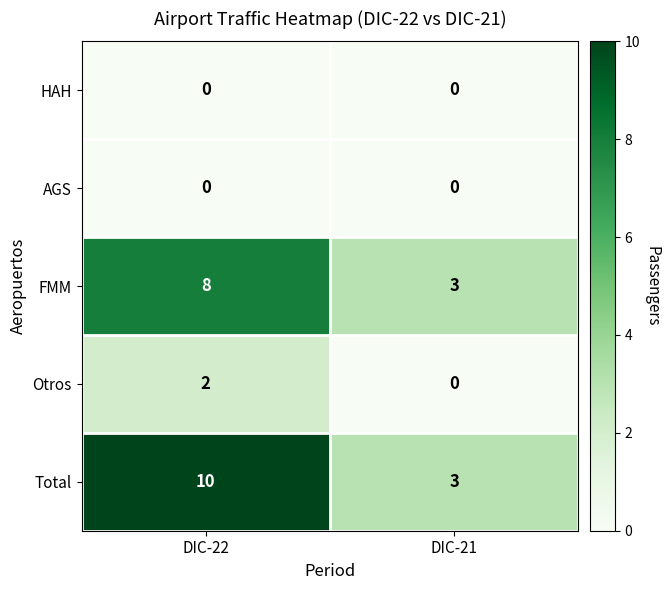

How many distinct data groups are displayed?

5